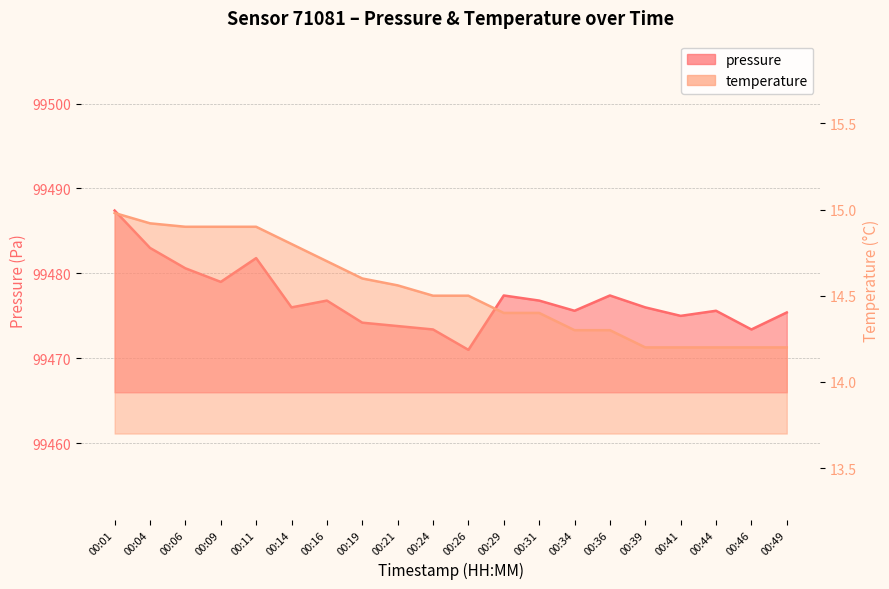

Is it true that temperature equals 14.9 at 00:04?

True